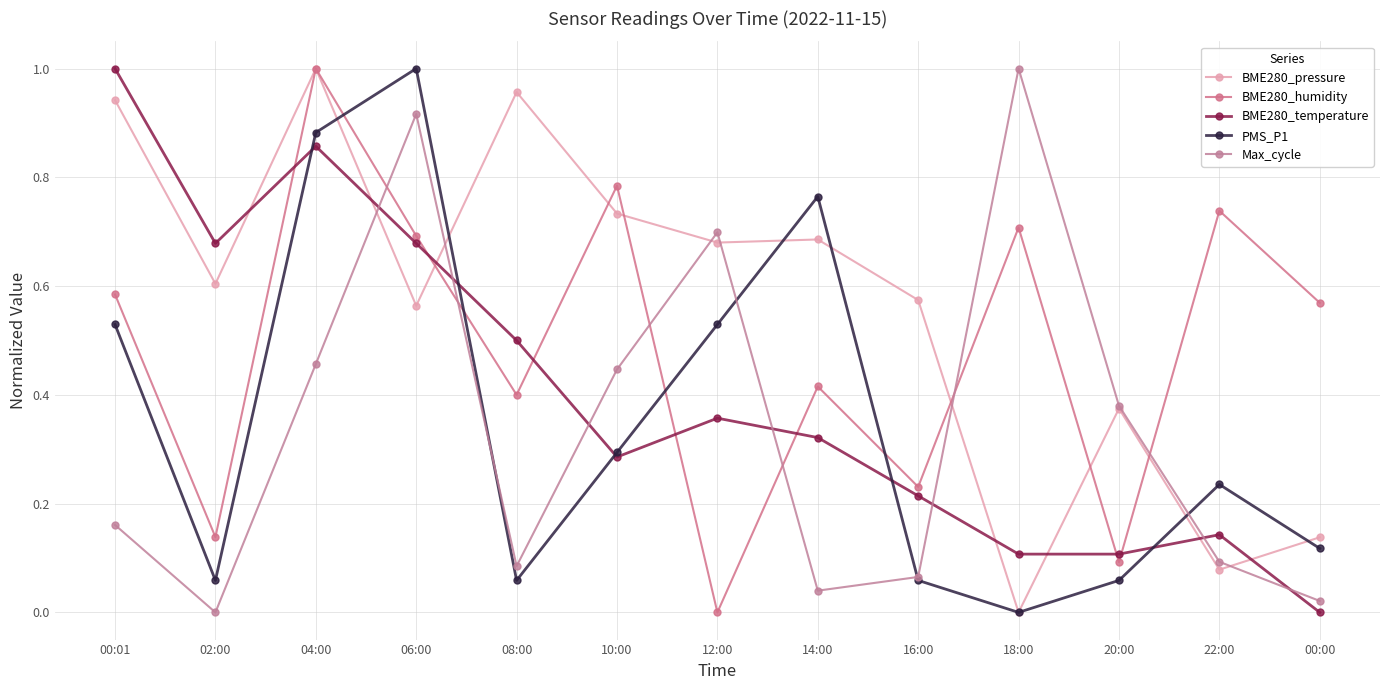

True or false: BME280_pressure has a value of 0.6 at 16:00.

True